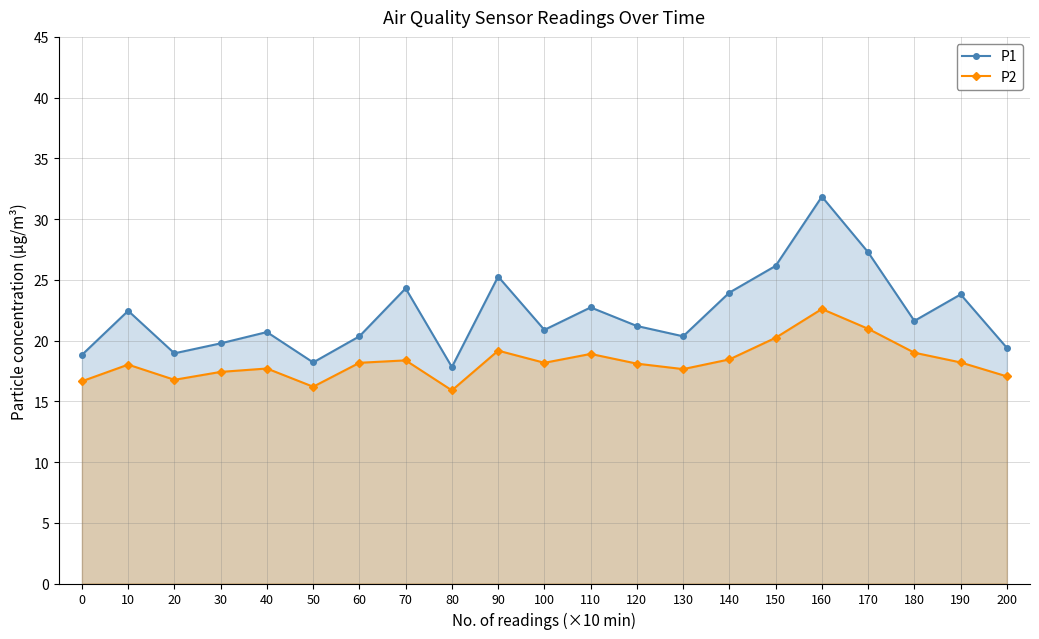

Is it true that P2 equals 9.0 at 170?

False